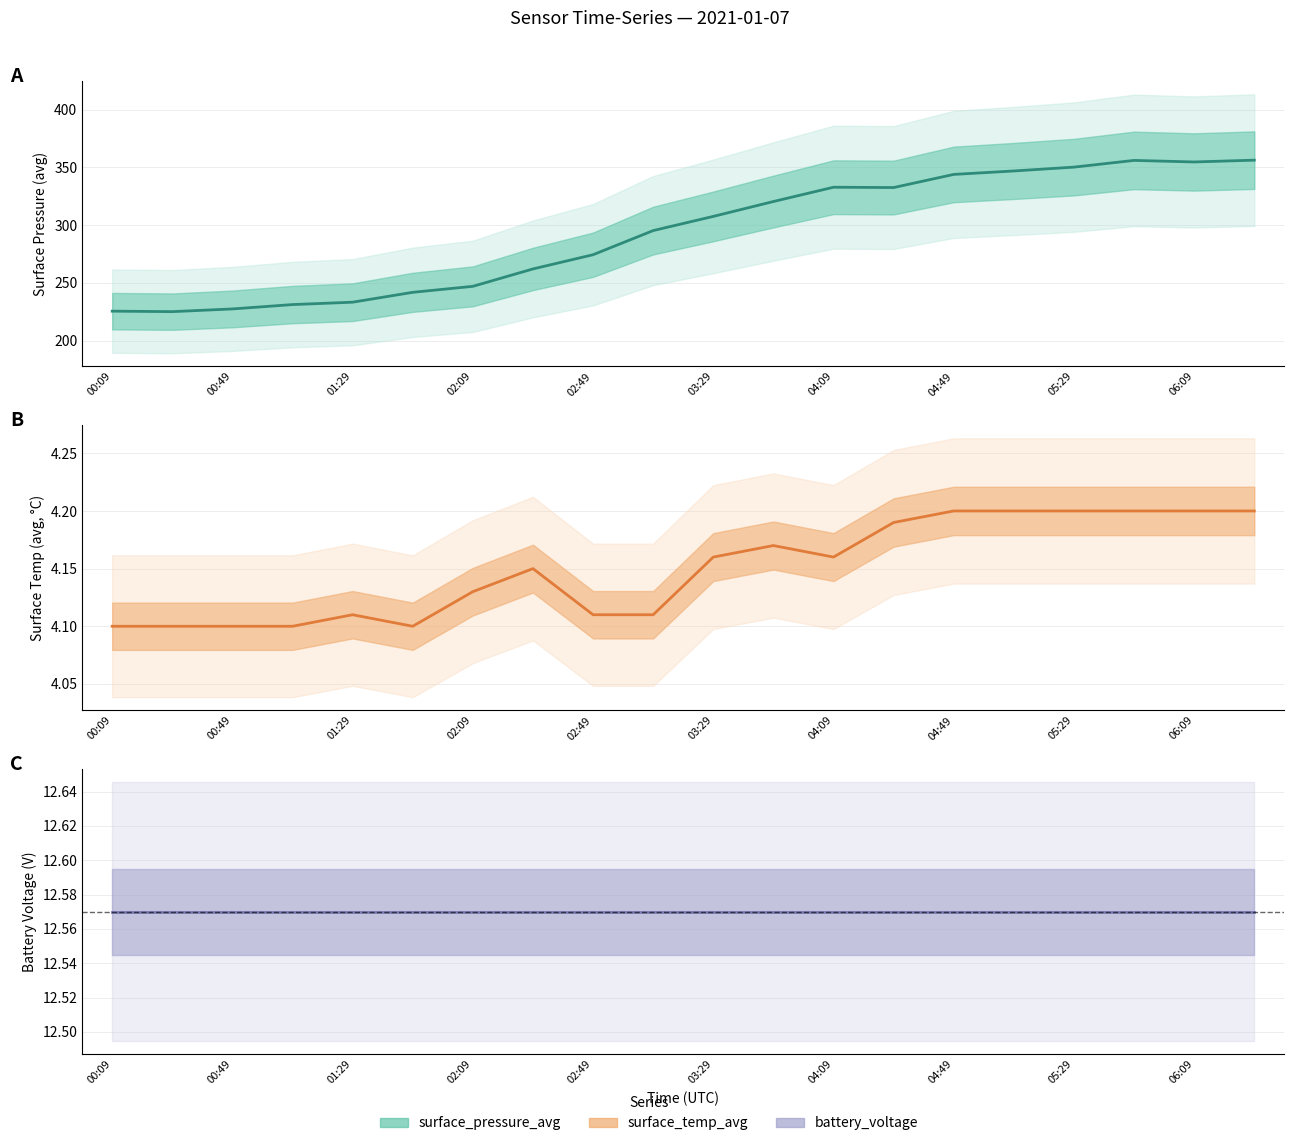

What is the value of the surface_pressure_avg point at the 11th from the left?

307.5